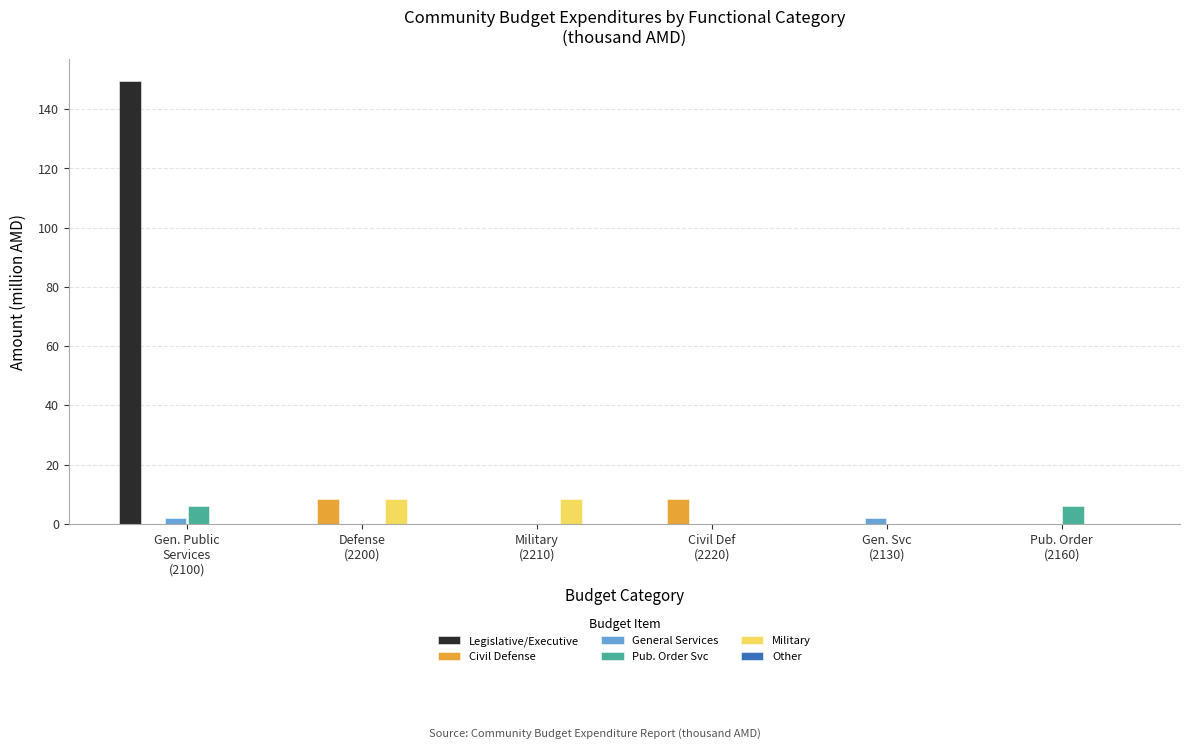

What is the total value across all series at Defense
(2200)?

16.9